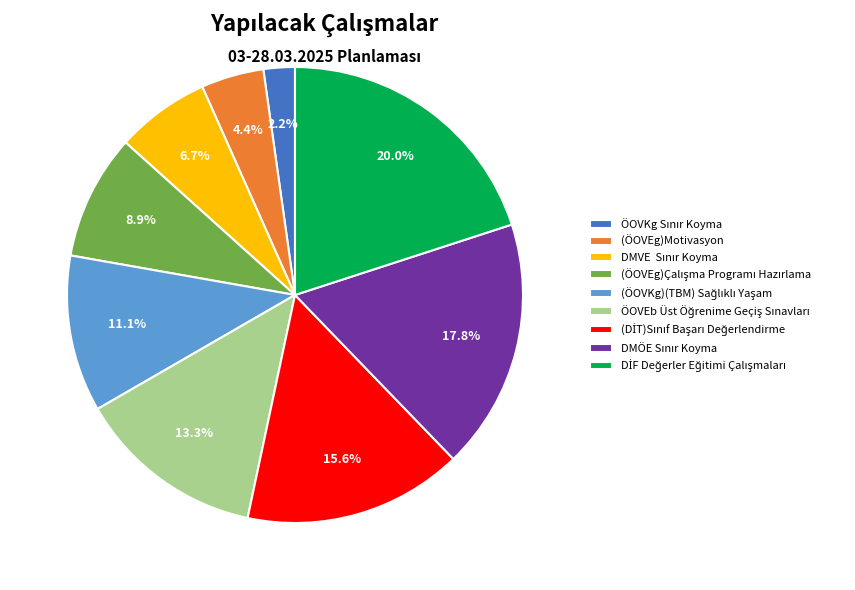

Does any single category account for the majority?

No